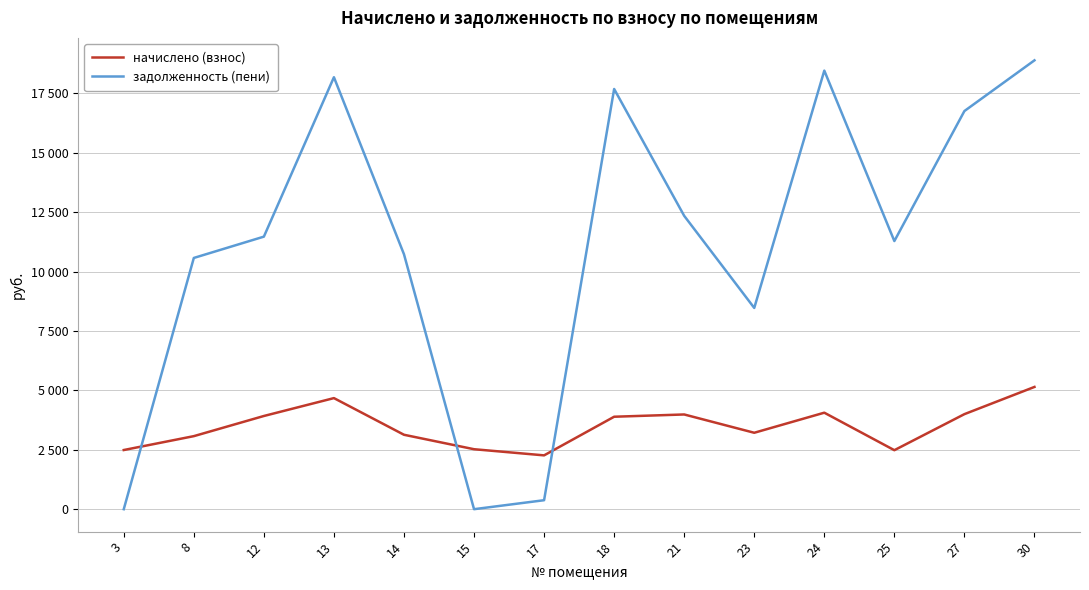

Does the chart have visible grid lines?

Yes